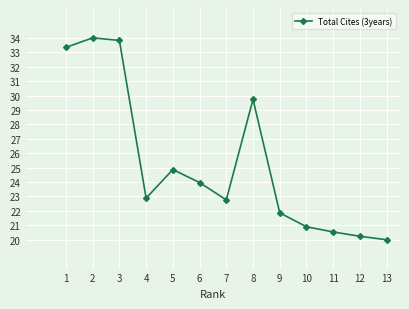

True or false: the data shows 34.0 at 2.

True